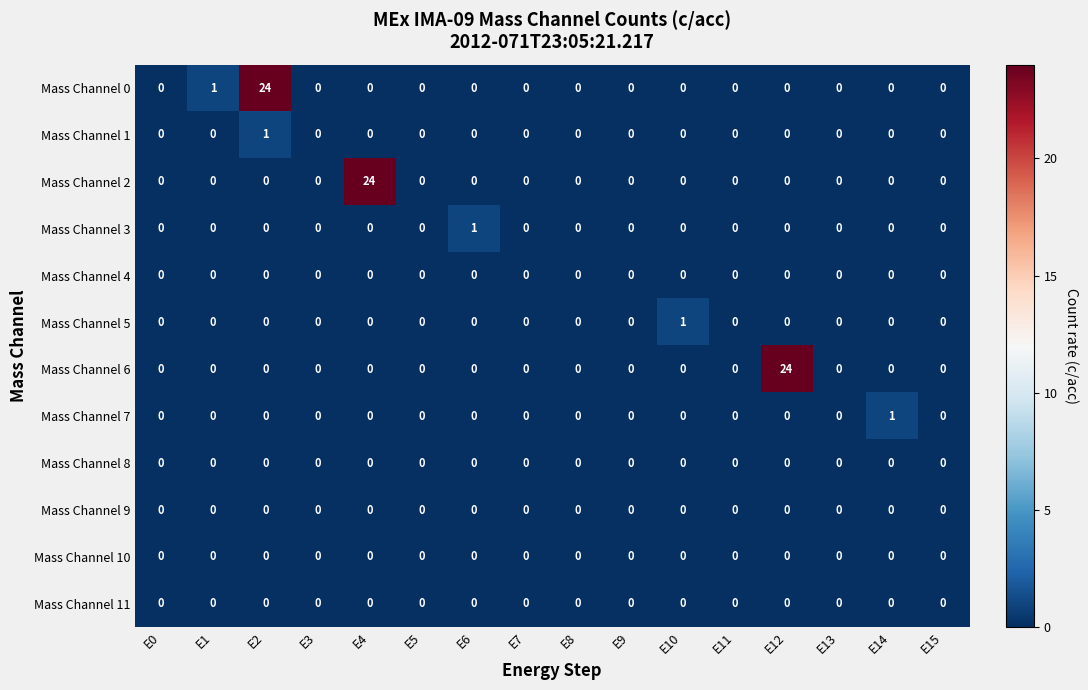

What is the difference between the maximum and minimum values in the Mass Channel 2 series?

24